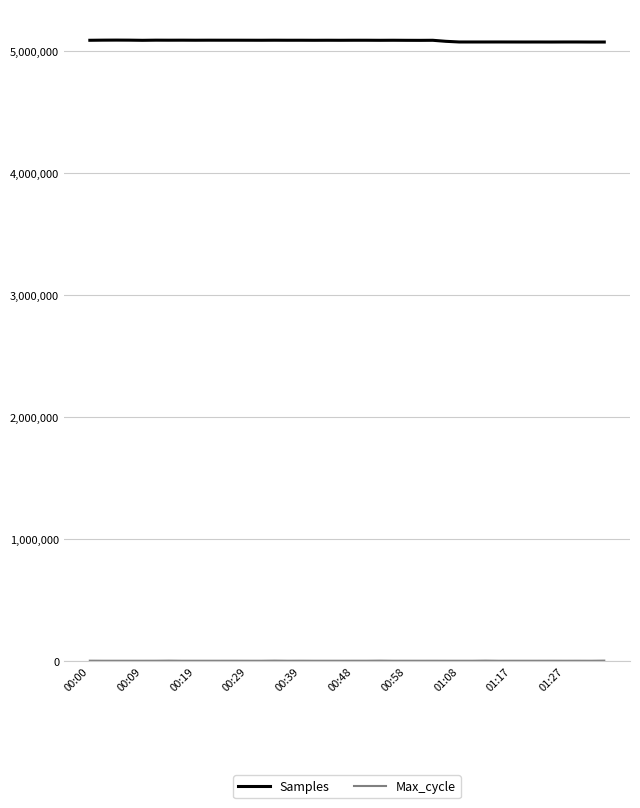

Which series has the largest total across all categories?

Samples